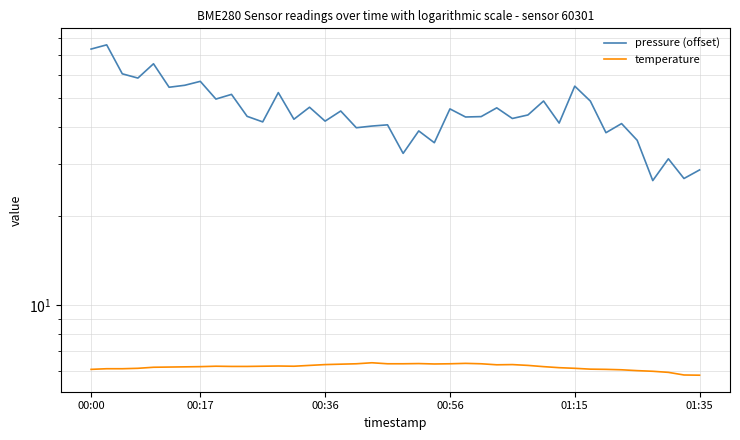

True or false: temperature and pressure (offset) cross at least once.

False